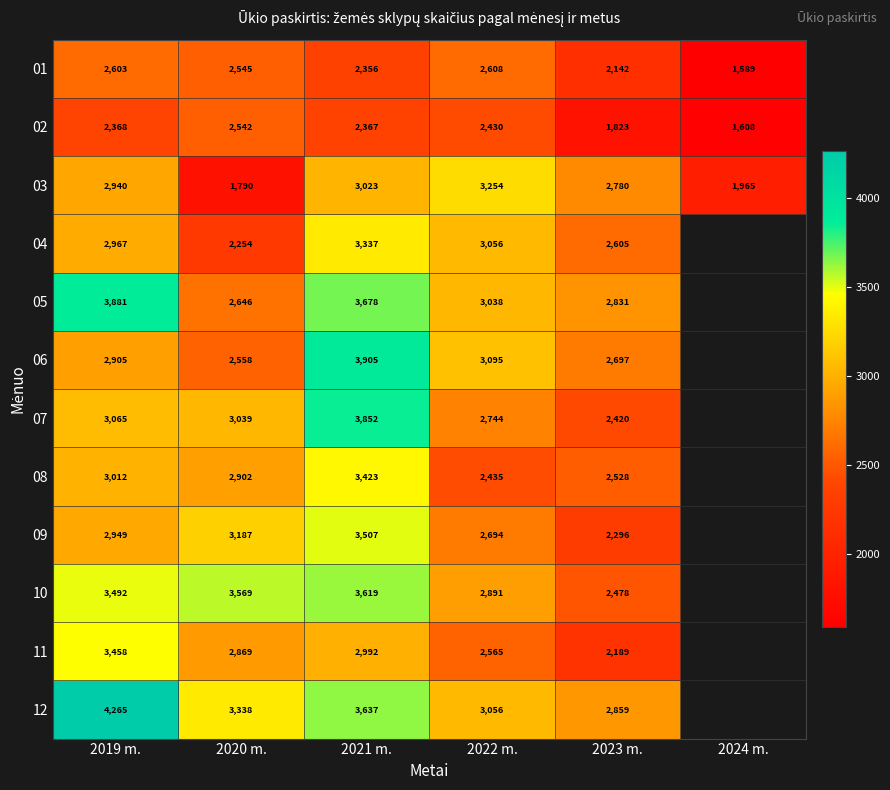

What is the lowest value of the 03 series?

1790